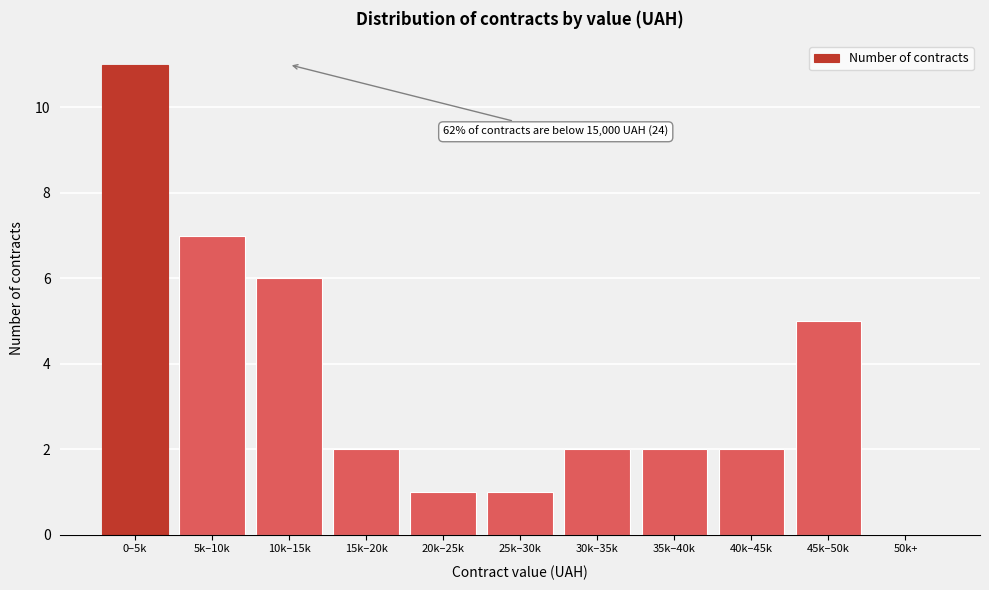

Reading right to left, extract all data points from this chart.

50k+=0	45k–50k=5	40k–45k=2	35k–40k=2	30k–35k=2	25k–30k=1	20k–25k=1	15k–20k=2	10k–15k=6	5k–10k=7	0–5k=11